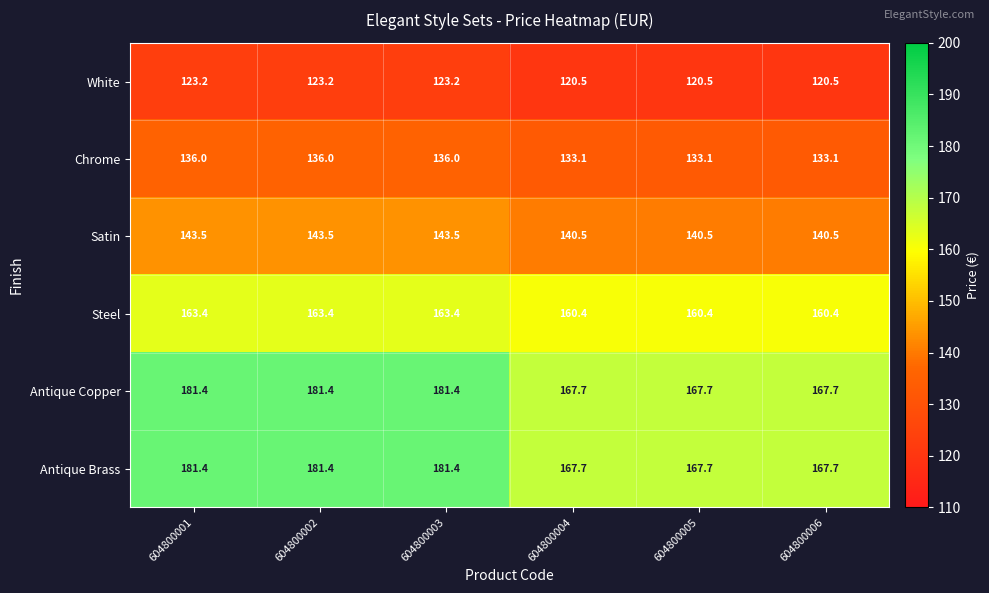

Is the value of White at 604800001 greater than the value of Antique Brass at 604800006?

No